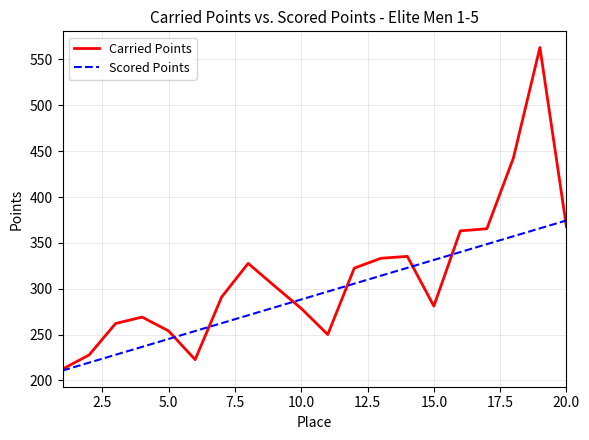

Which series has the largest range (max minus min)?

Carried Points